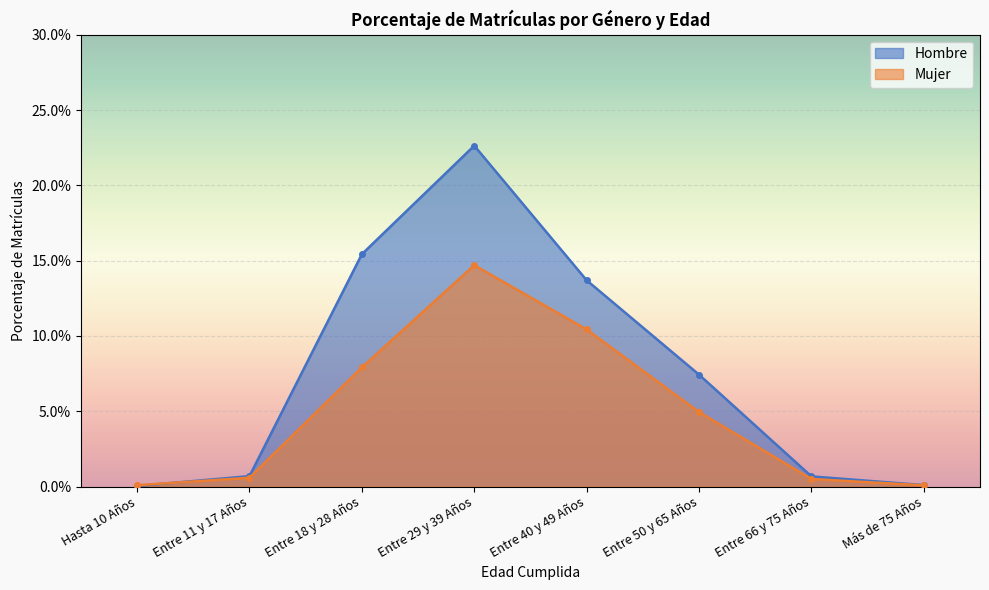

How many lines are shown in the chart?

2